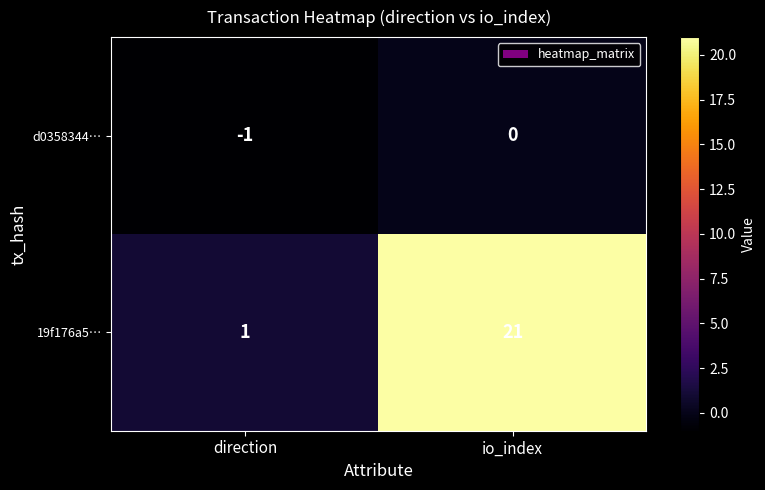

The 19f176a5… series shows 21 at io_index. True or false?

True